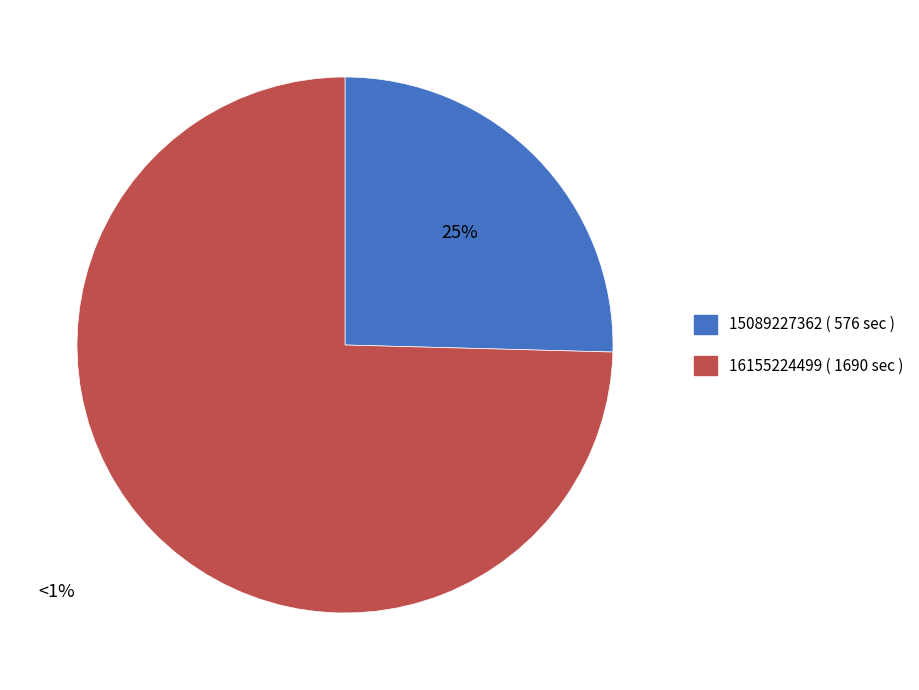

Is there any slice that represents more than half of the pie?

Yes